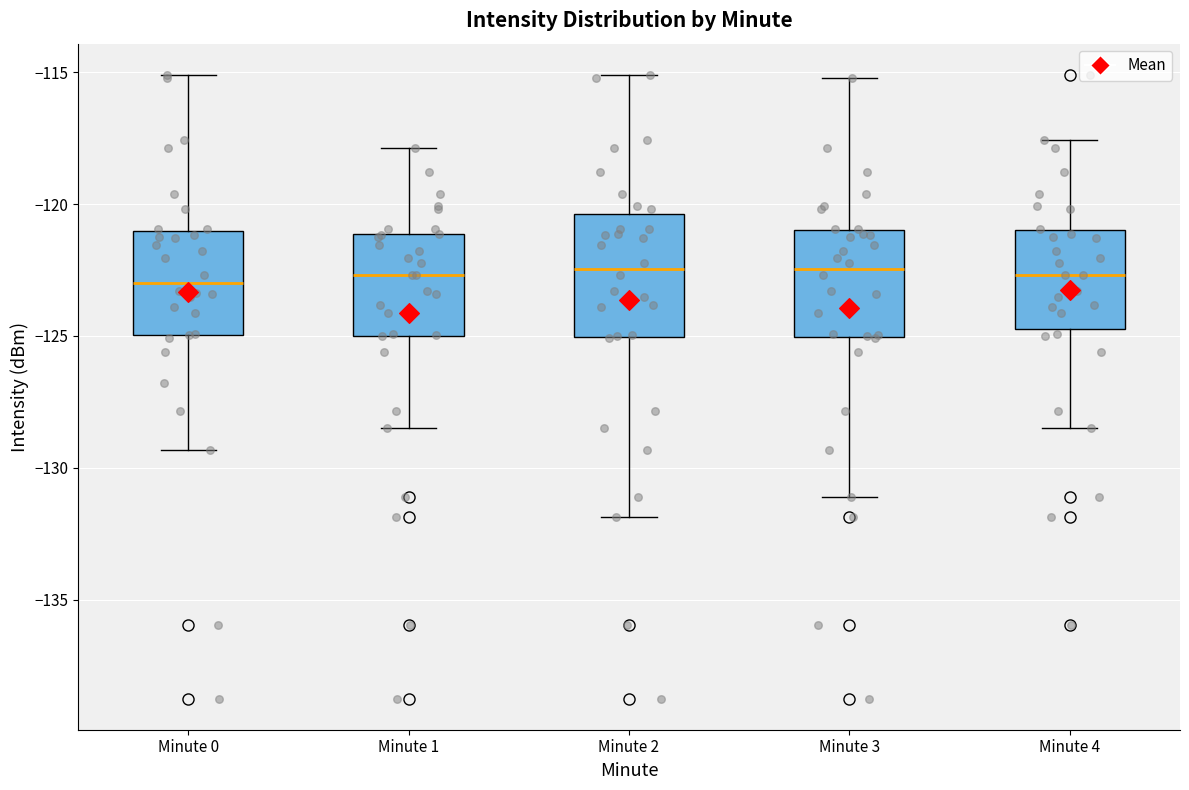

Reading left to right, read every box against the y-axis: the position of its median line, the range the box covers, and the ends of its whiskers. The values are not printed on the chart, so give them approximately, as read against the axis.

Minute 0: median -123.0, box -125.0 to -121.0, whiskers -129.5 to -115.0
Minute 1: median -122.5, box -125.0 to -121.0, whiskers -128.5 to -118.0
Minute 2: median -122.5, box -125.0 to -120.5, whiskers -132.0 to -115.0
Minute 3: median -122.5, box -125.0 to -121.0, whiskers -131.0 to -115.0
Minute 4: median -122.5, box -124.5 to -121.0, whiskers -128.5 to -117.5